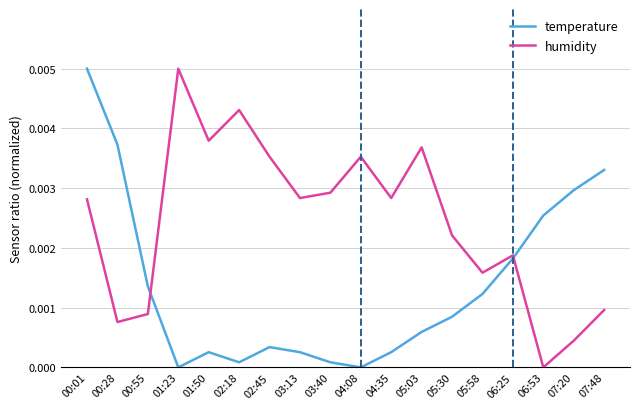

Rank the series at 02:45 from highest to lowest value.

humidity, temperature